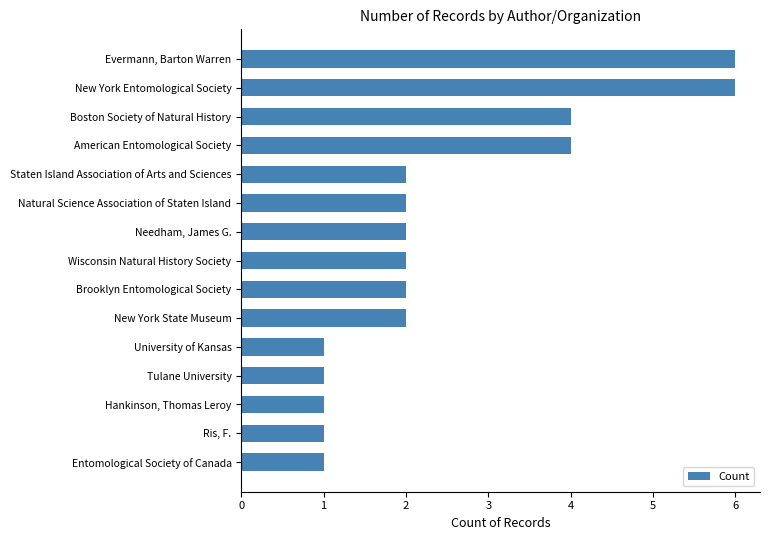

True or false: the data shows 1 at Staten Island Association of Arts and Sciences.

False